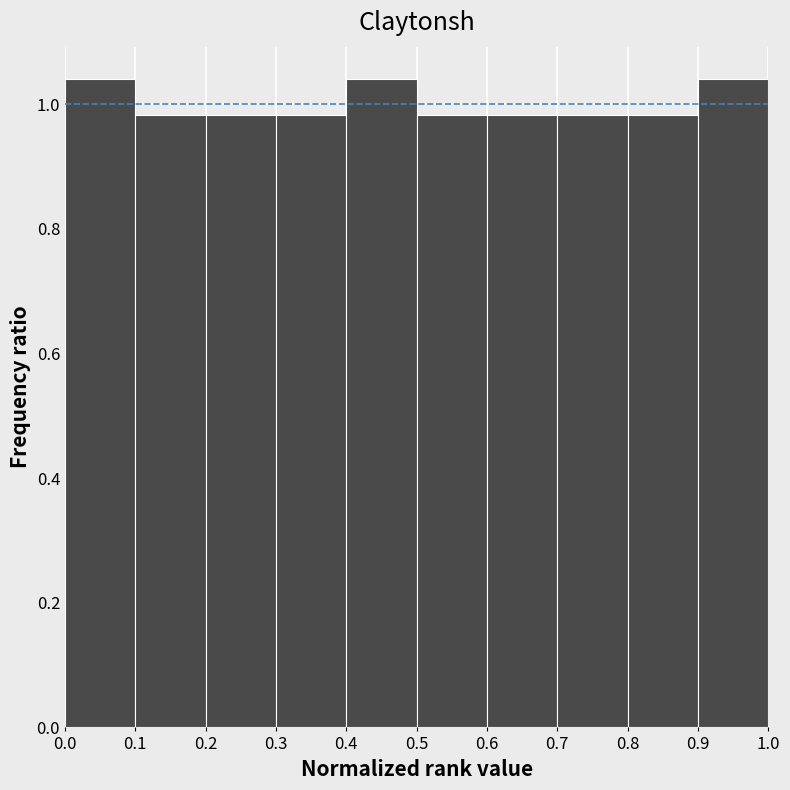

Reading left to right, list every bar in this chart as the range it spans on the x-axis followed by its height. The values are not printed on the chart, so give them approximately, as read against the axis.

0.0 to 0.1: 1.04
0.1 to 0.2: 0.98
0.2 to 0.3: 0.98
0.3 to 0.4: 0.98
0.4 to 0.5: 1.04
0.5 to 0.6: 0.98
0.6 to 0.7: 0.98
0.7 to 0.8: 0.98
0.8 to 0.9: 0.98
0.9 to 1.0: 1.04